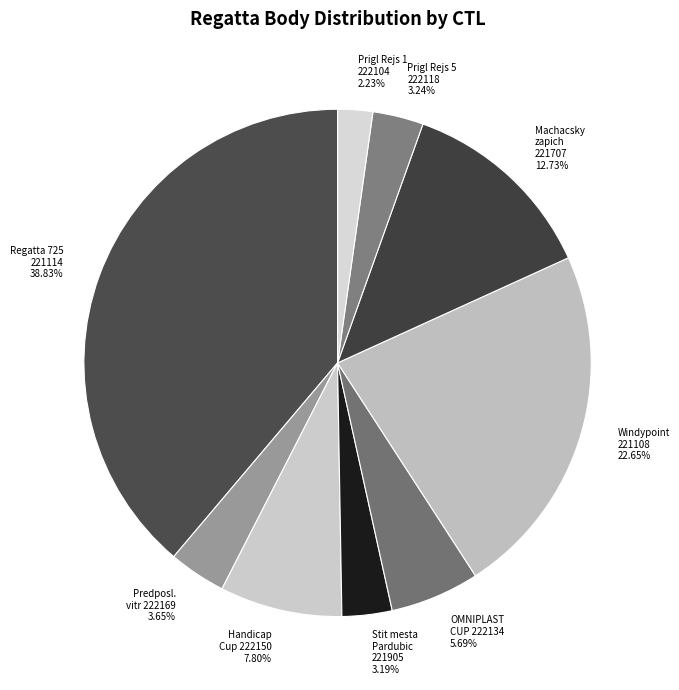

Count the number of slices in the pie.

9